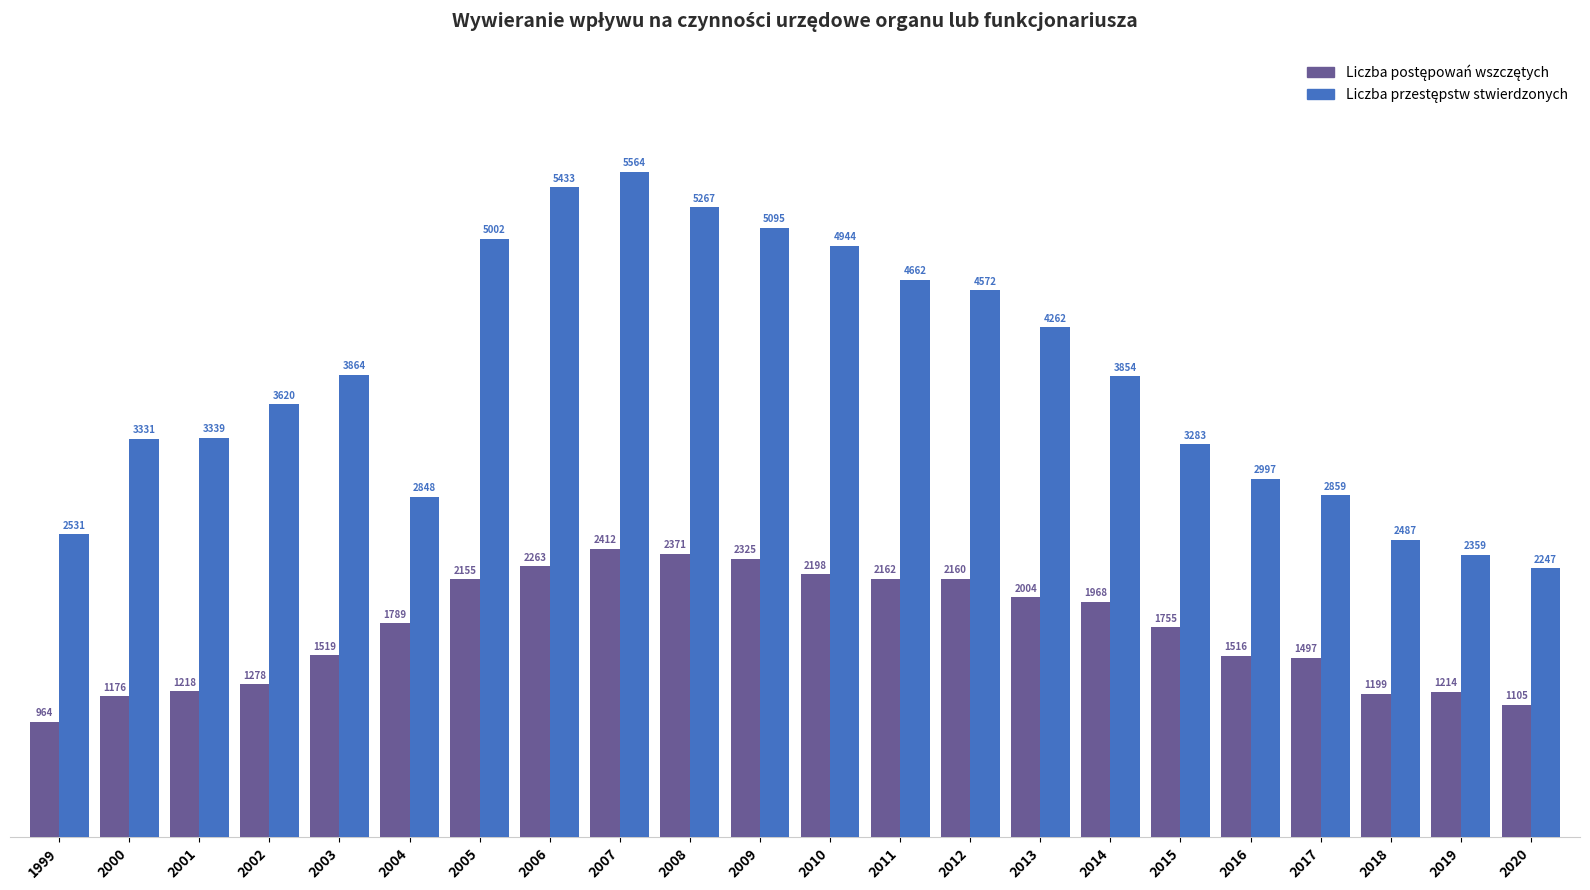

At how many categories does at least one series exceed 1037?

22